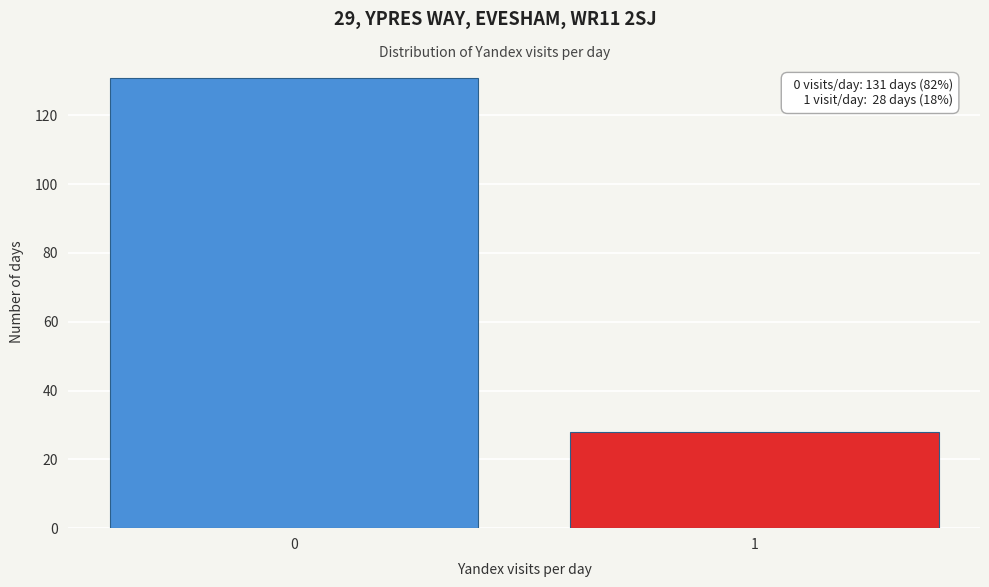

Reading left to right, extract all data points from this chart.

0=131	1=28